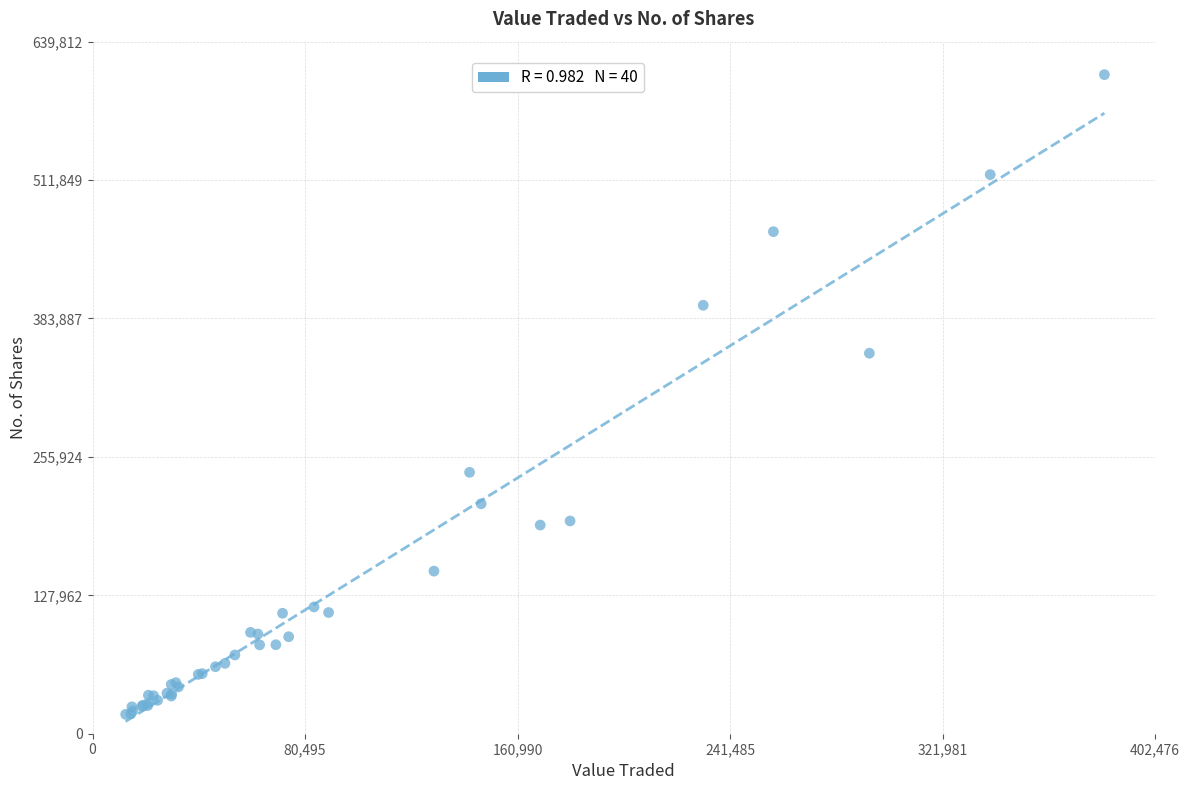

What Y value in the scatter plot is closest to 313625?

351758